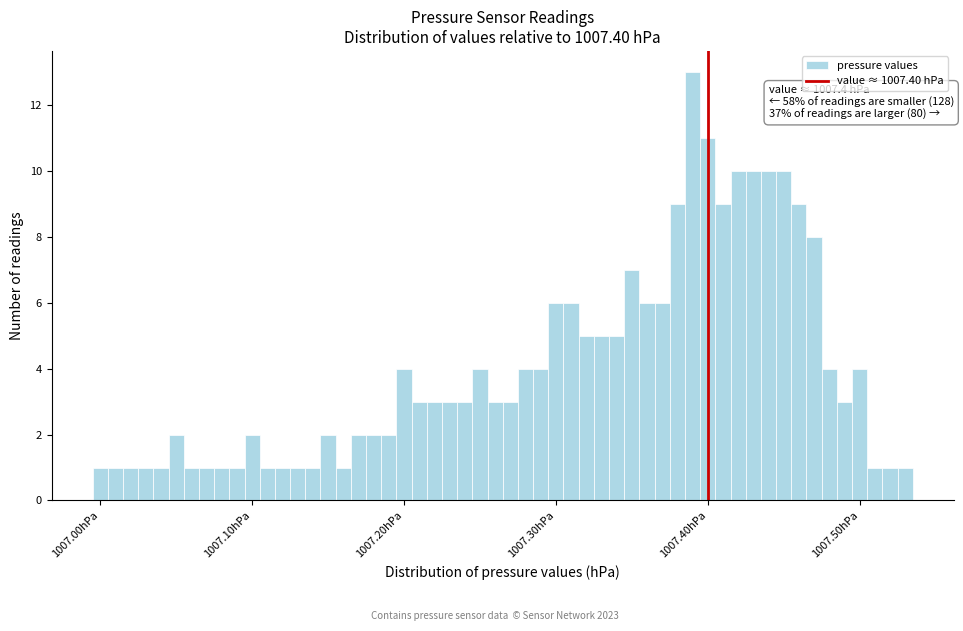

Read against the x-axis, roughly where is the centre of the tallest bar?

1007.39